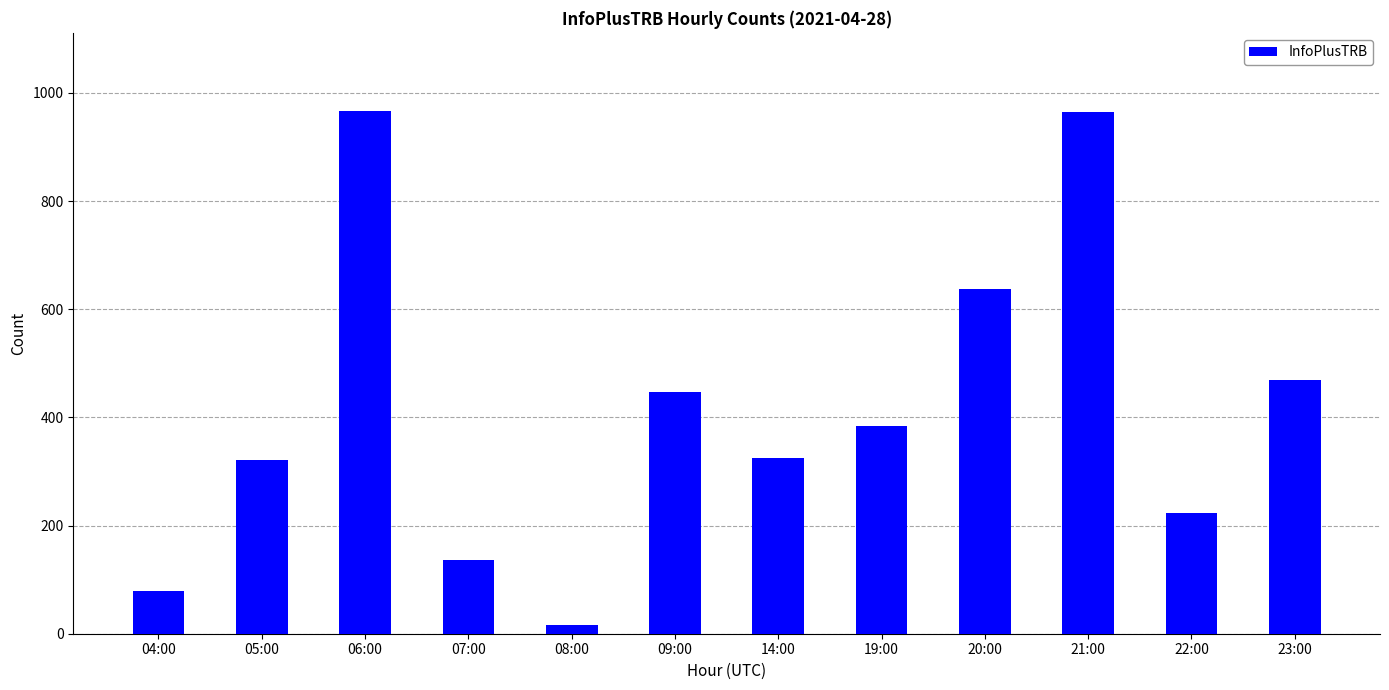

What is the greatest value displayed?

966